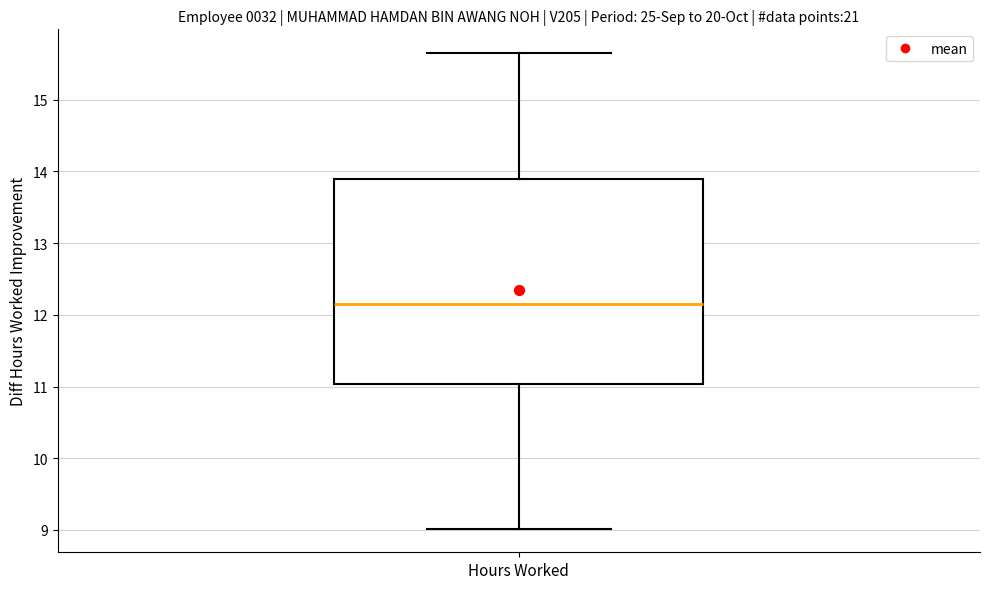

Transcribe this box plot: give where the median line is, the range the box spans, and where the two whiskers end, as read against the y-axis. The values are not printed on the chart, so give them approximately, as read against the axis.

median 12.2, box 11.0 to 13.9, whiskers 9.0 to 15.7